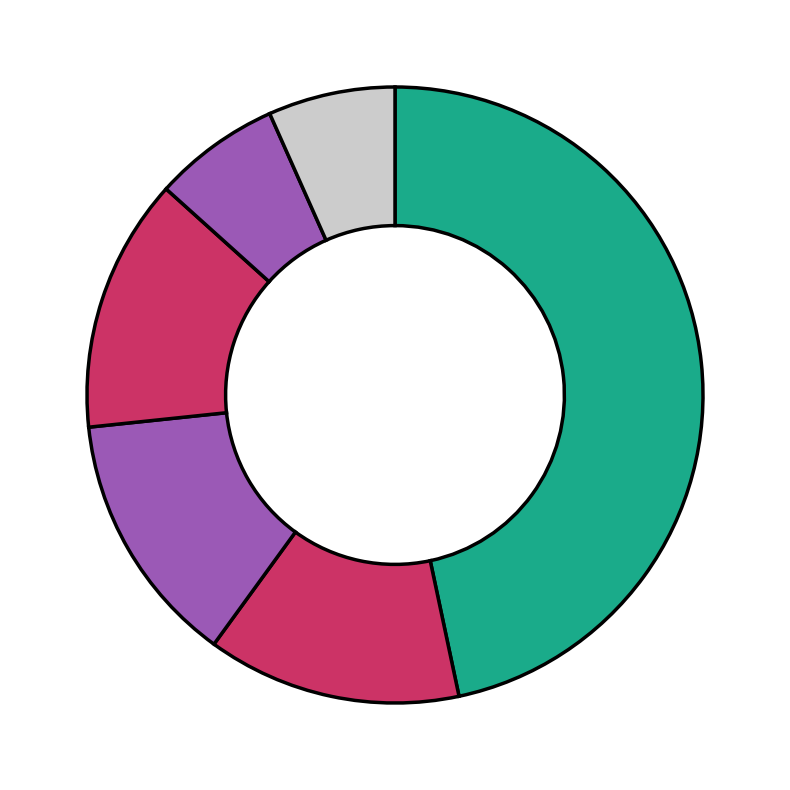

What is the total percentage of دانشگاه علامه طباطبایی and دانشگاه ارومیه?

13.3%